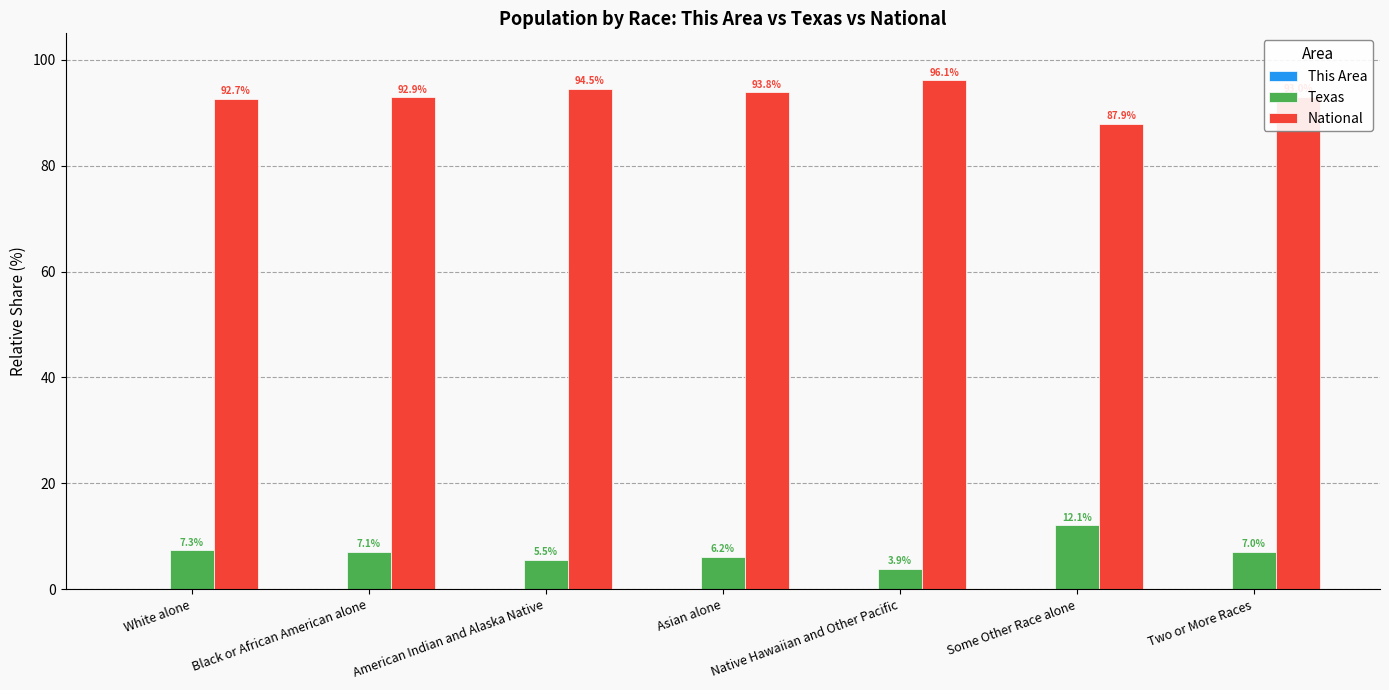

True or false: Texas has a value of 2.9 at Two or More Races.

False